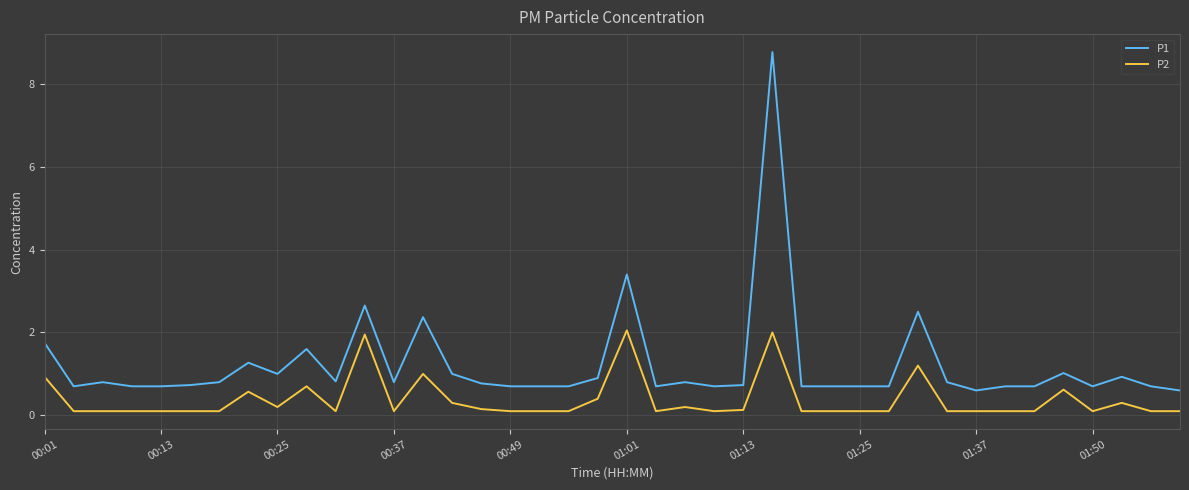

True or false: P2 and P1 intersect in this chart.

False